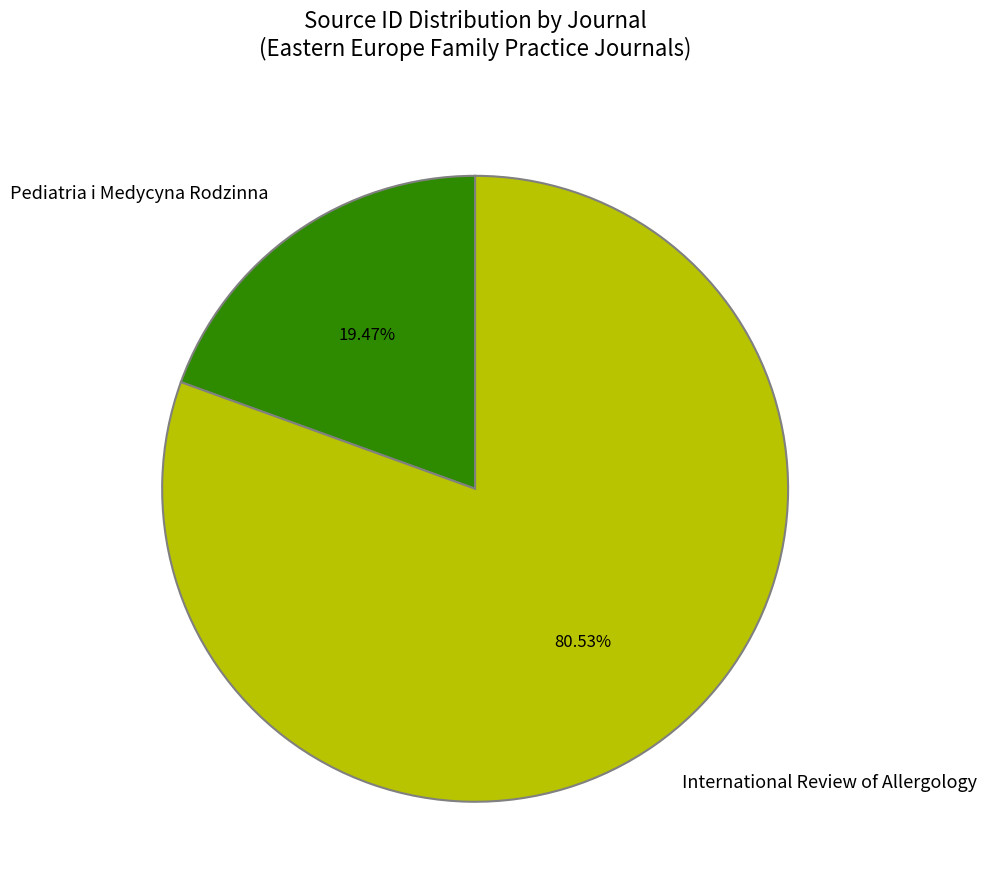

Which slice is the smallest?

Pediatria i Medycyna Rodzinna